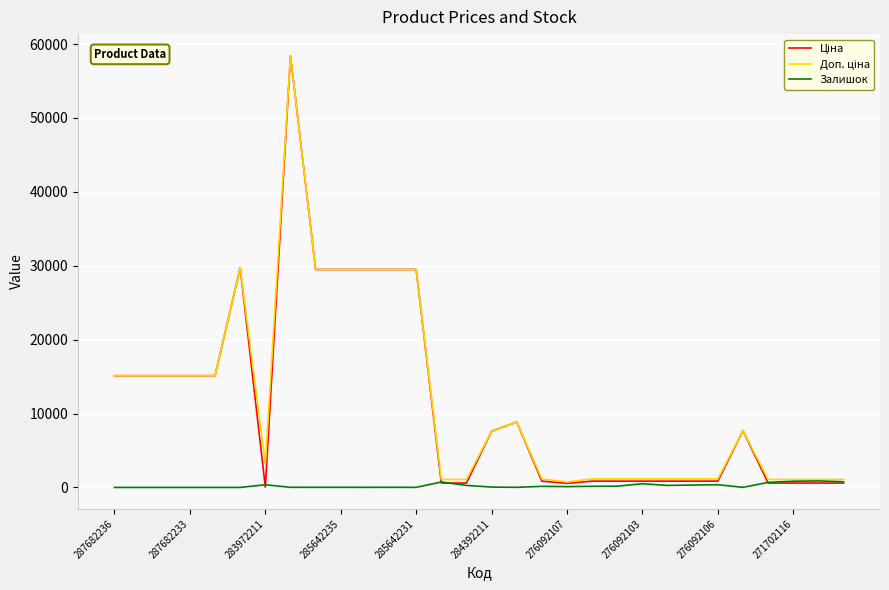

What is the maximum value shown in the chart?

58426.5